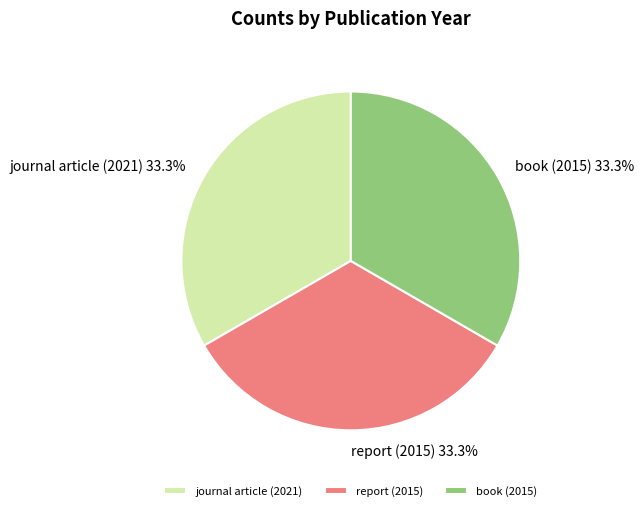

Approximately how many times larger is the value at book (2015) compared to report (2015)?

1.0